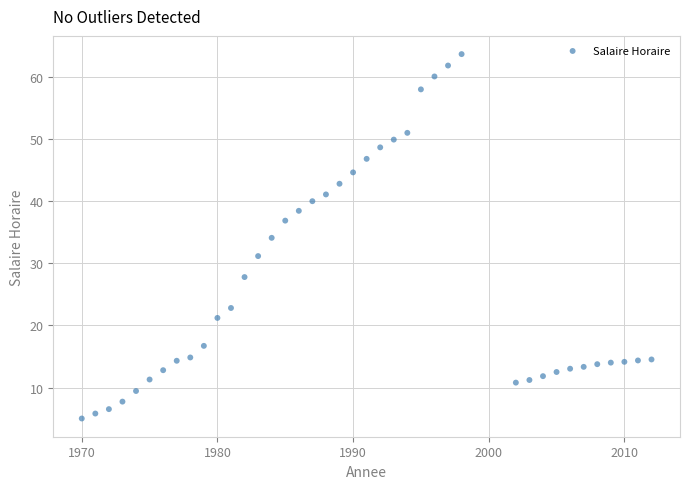

What is the range of X values (max minus min)?

42.0